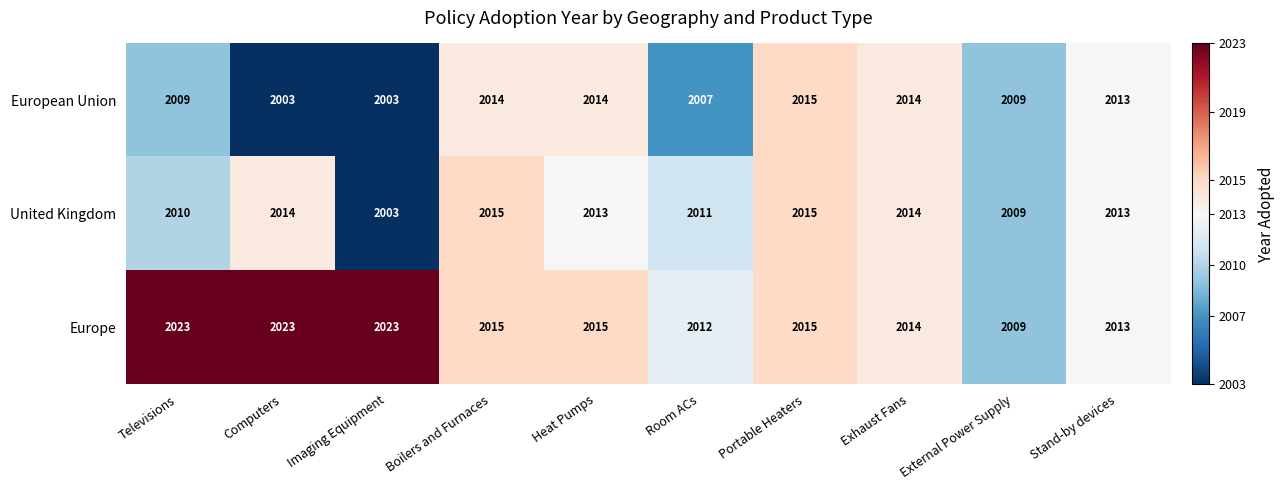

The Europe series shows 2014 at Exhaust Fans. True or false?

True